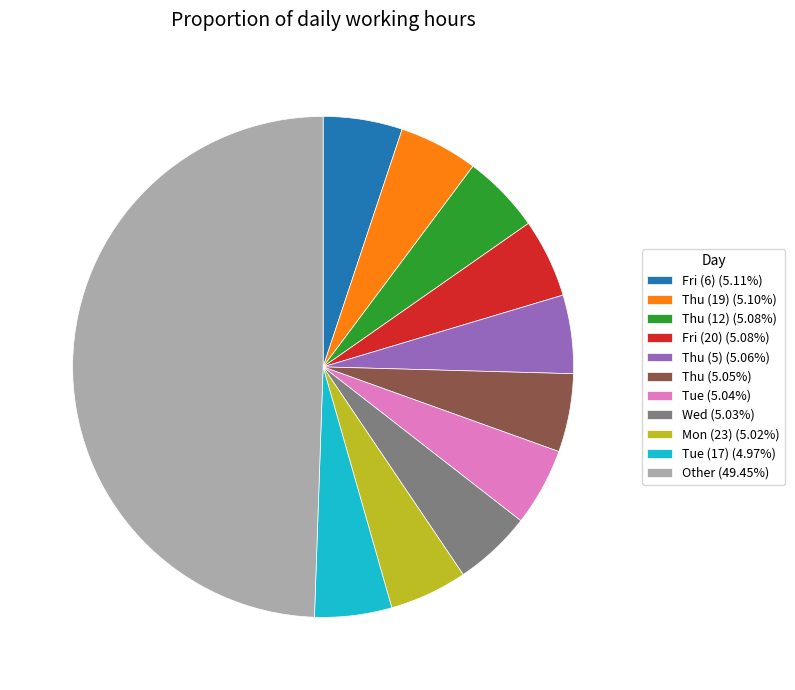

Is the sum of Thu (5) (5.06%) and Tue (17) (4.97%) greater than half?

No